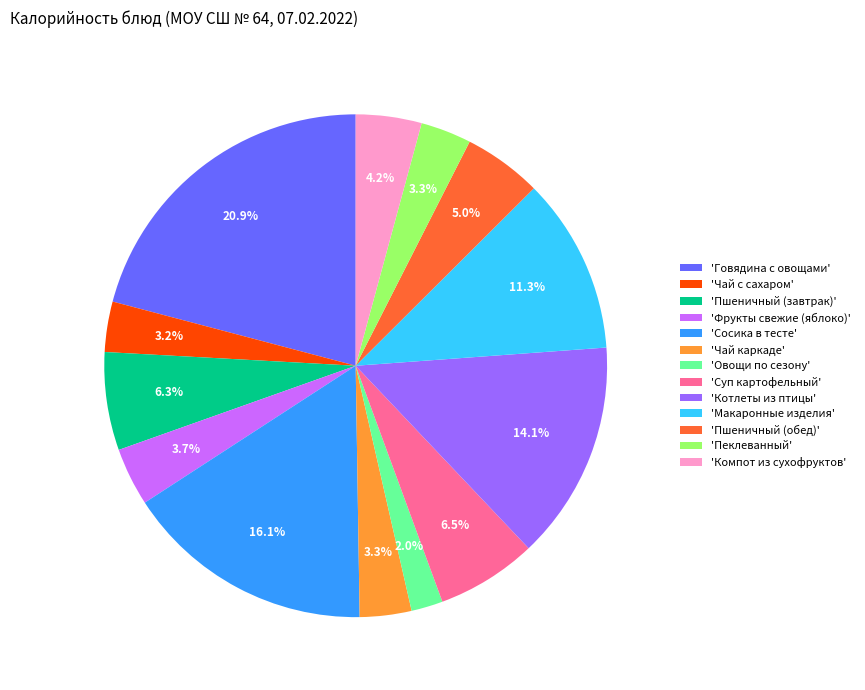

Is there a majority slice in this chart?

No